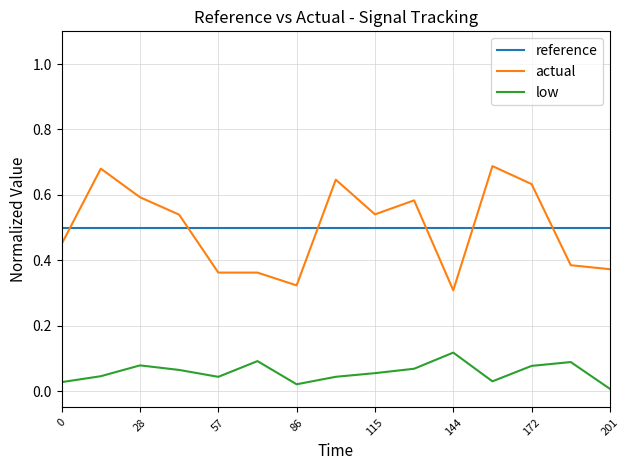

Which series has the widest spread of values?

actual